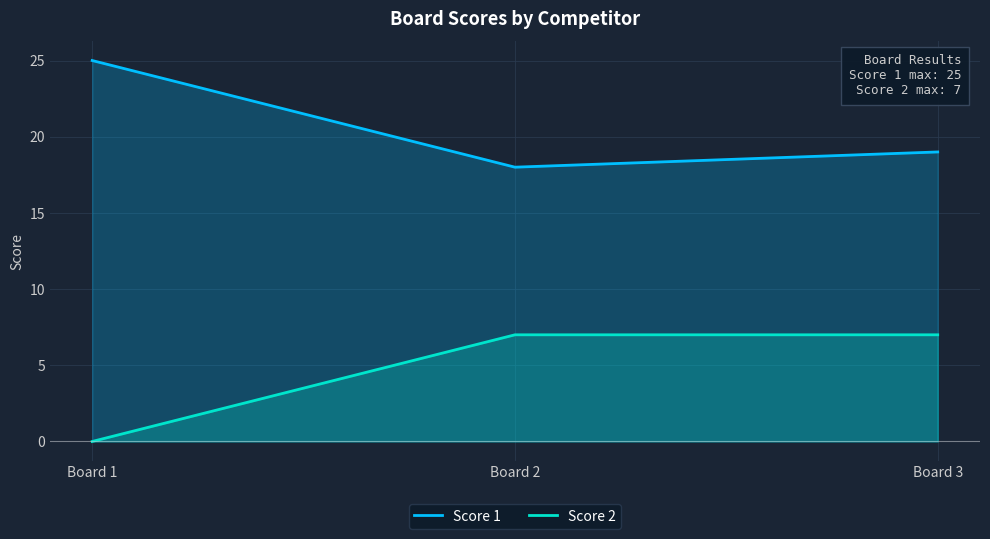

Is it true that Score 1 equals 40 at Board 1?

False